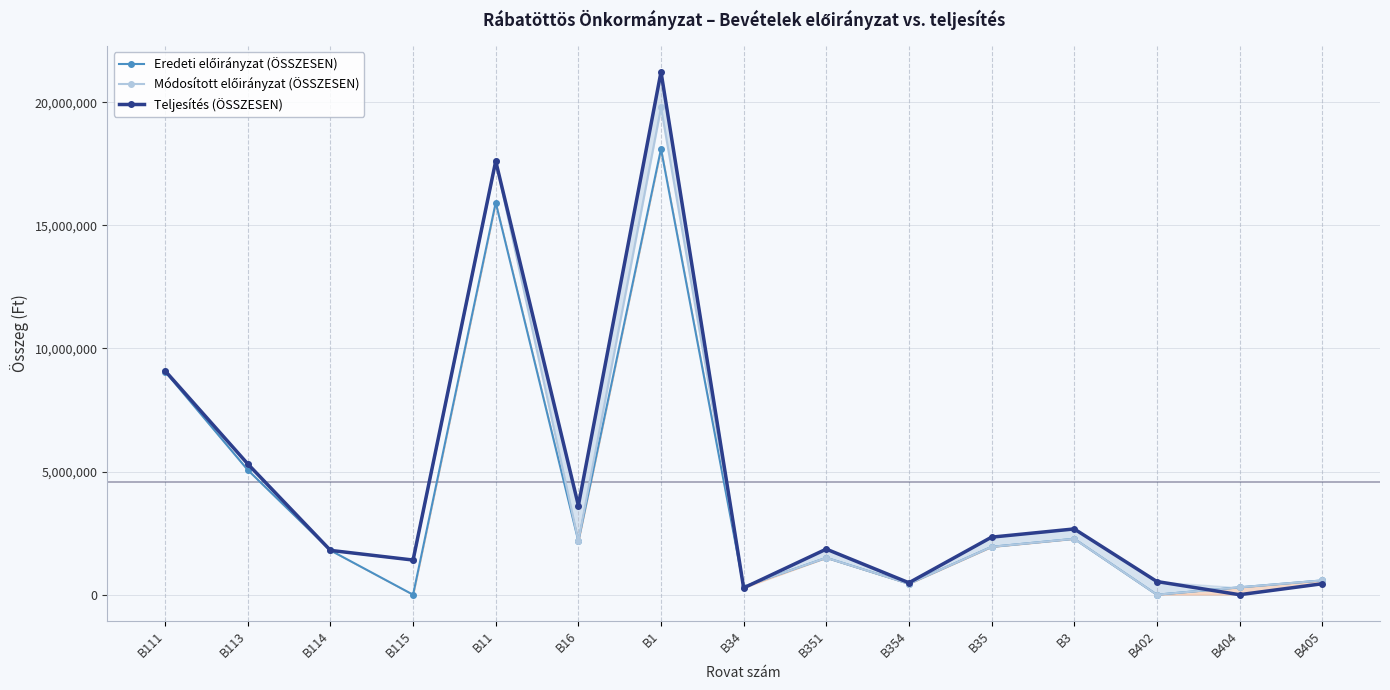

Is it true that Teljesítés (ÖSSZESEN) equals 5309712 at B113?

True